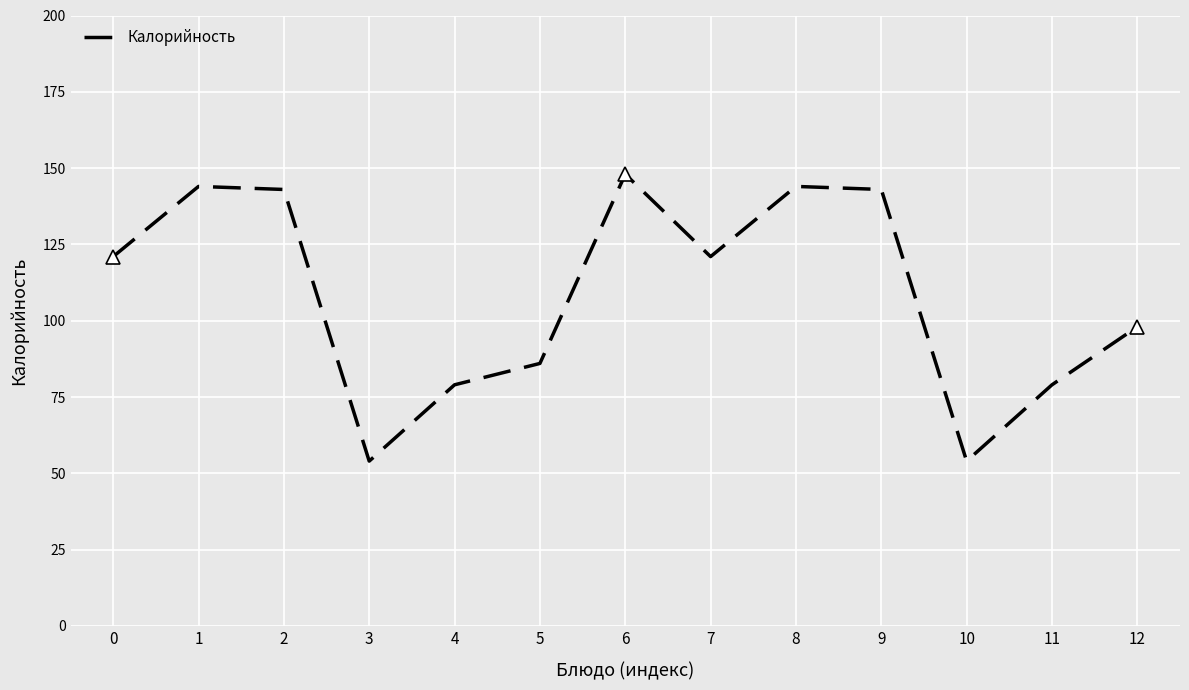

Is it true that the value at 7 is 43?

False